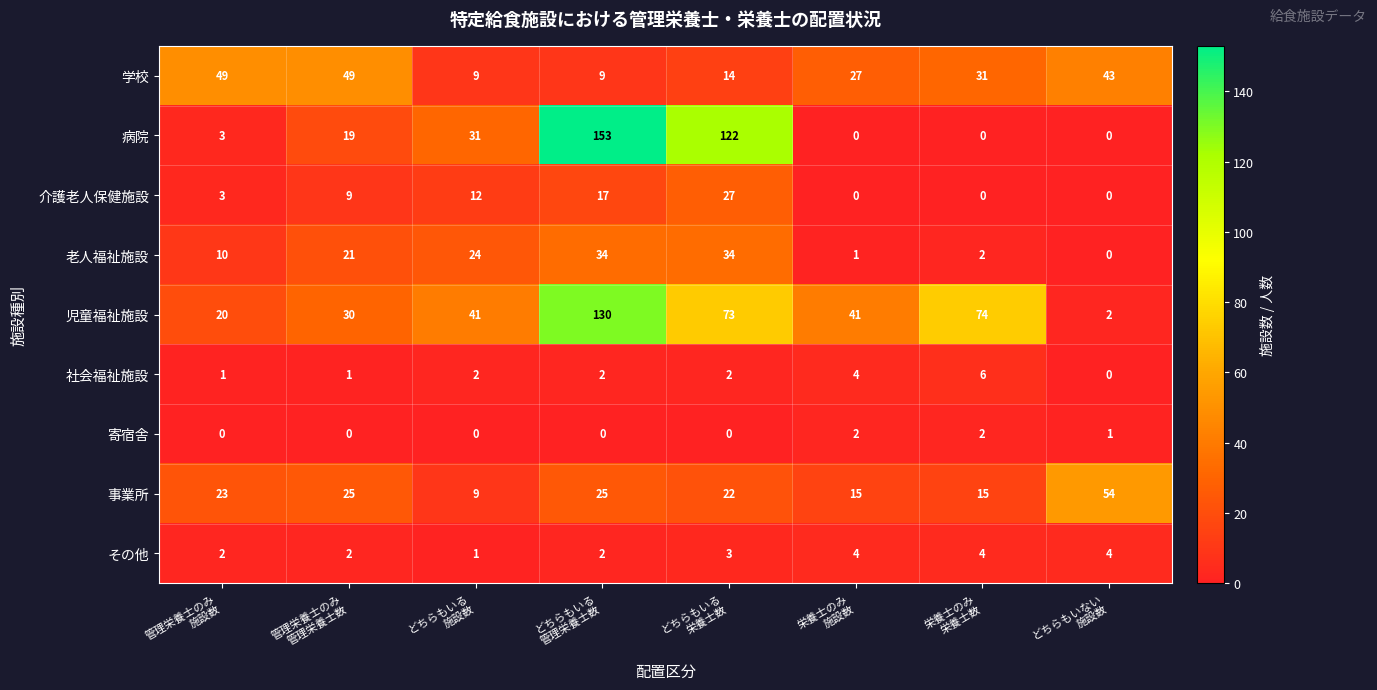

What is the highest value of the 学校 series?

49